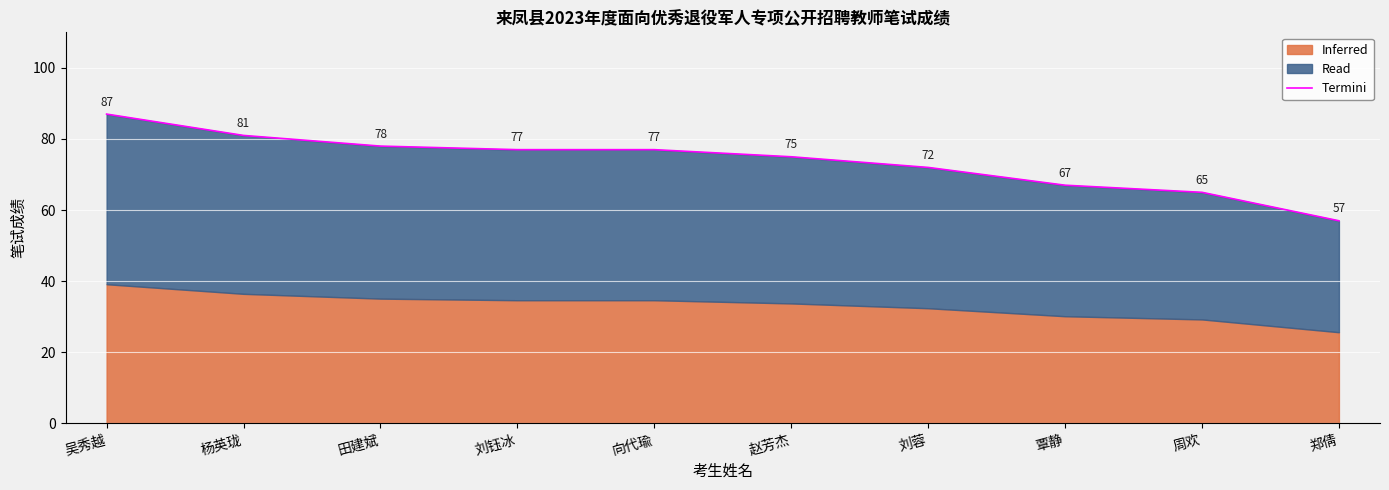

What is the change in value from 田建斌 to 刘钰冰?

-1